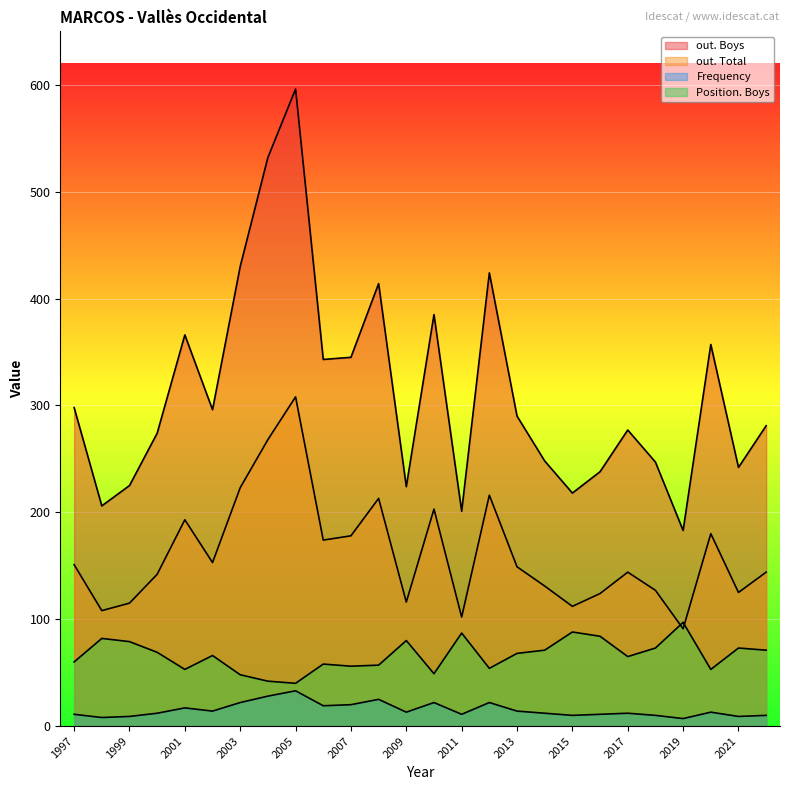

Does the chart display data point markers on the line(s)?

No